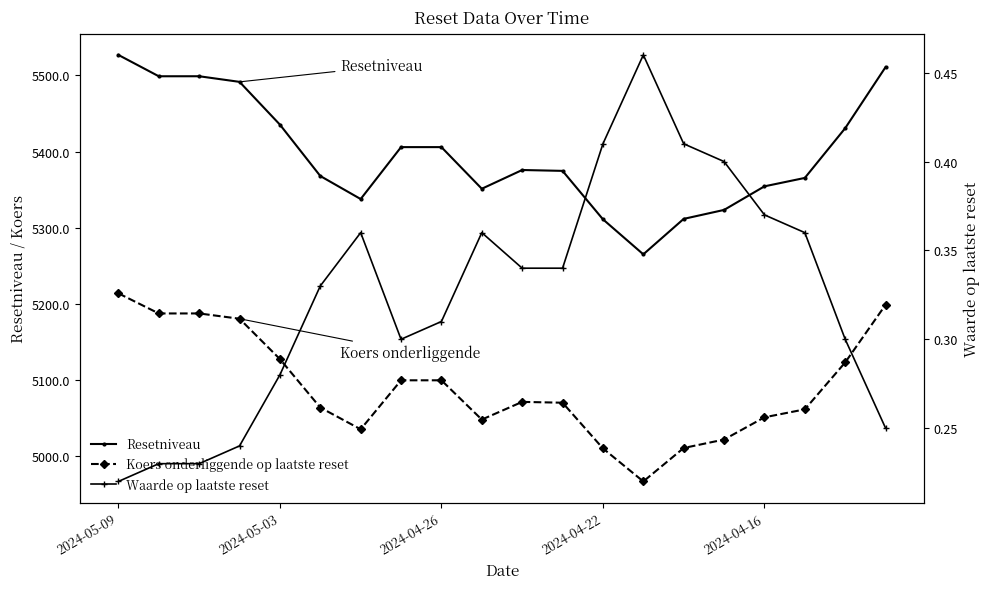

True or false: Resetniveau has more than 1 interior local peaks.

True